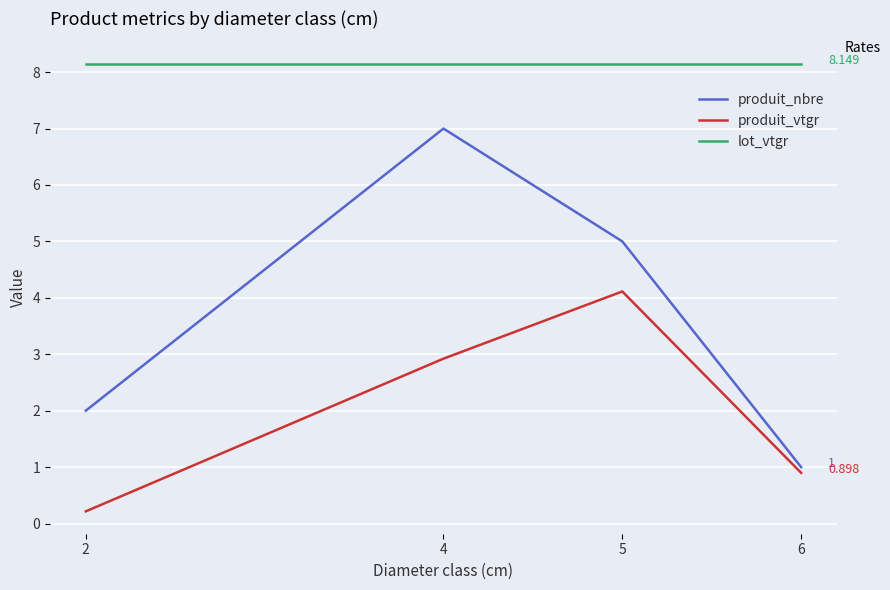

Rank the series by their average value, from lowest to highest.

produit_vtgr, produit_nbre, lot_vtgr